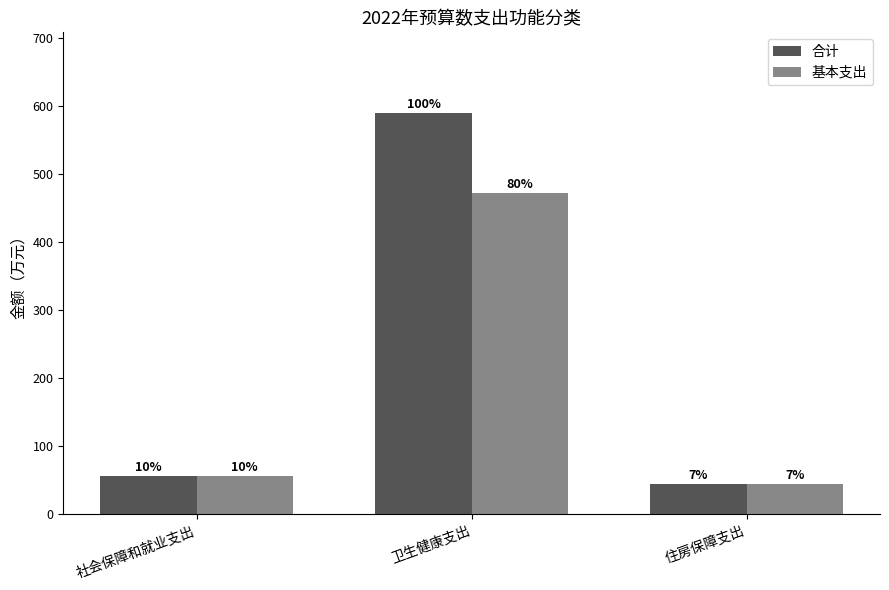

Rank the series by their average value, from highest to lowest.

合计, 基本支出